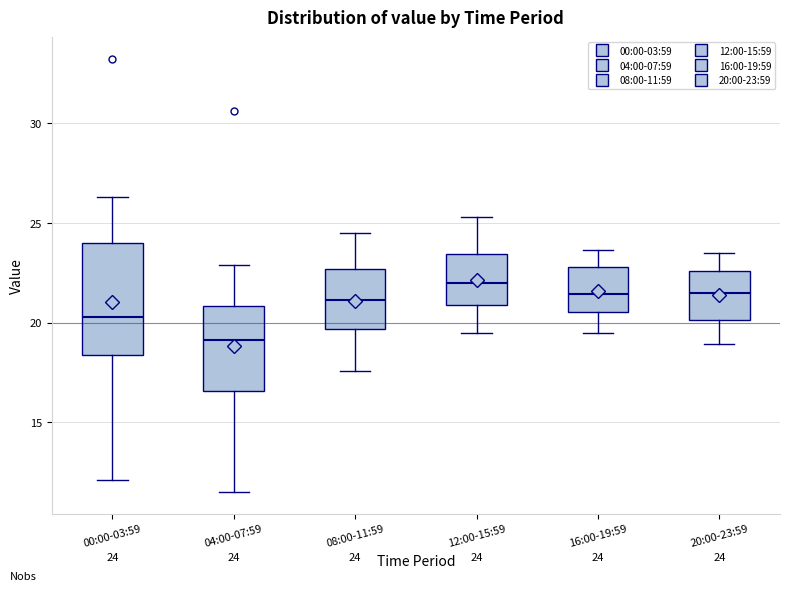

Which box has the highest median line?

12:00-15:59